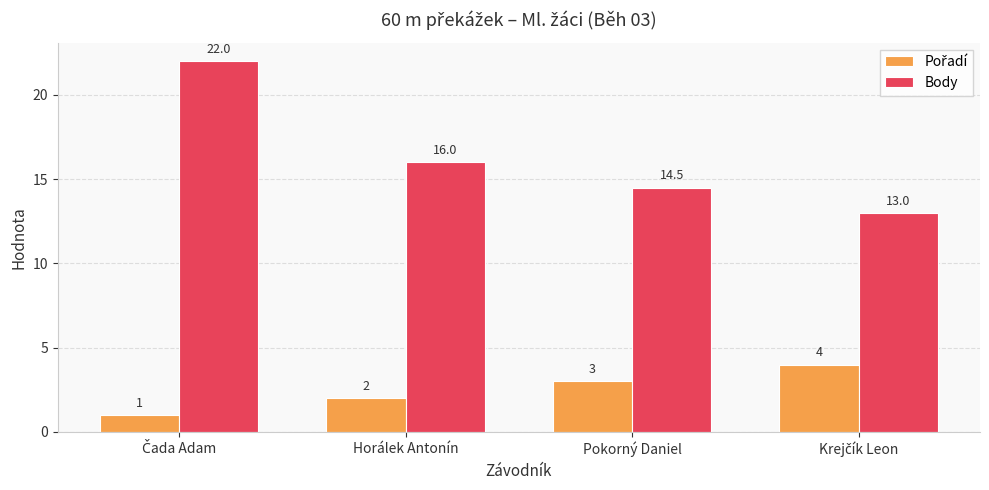

What is the difference between the second highest and minimum values in the Body series?

3.0